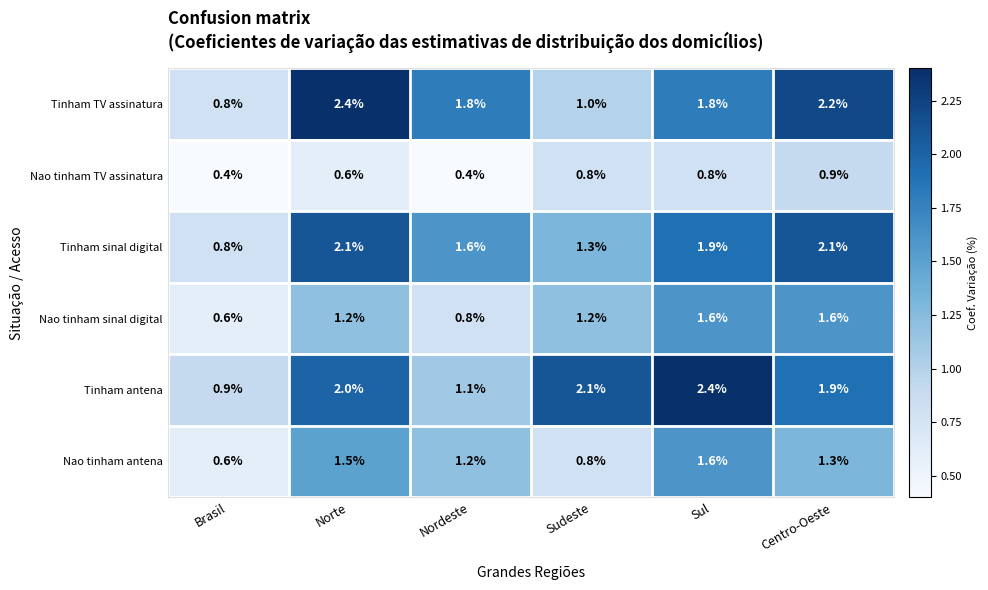

The value of Tinham antena at Centro-Oeste is 0.8. True or false?

False